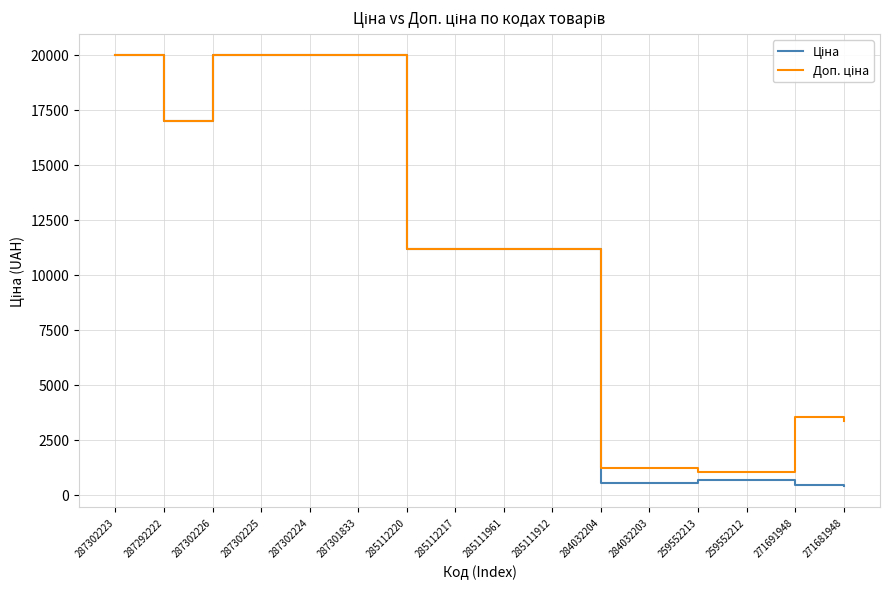

Is this an area chart (filled region under the line)?

No